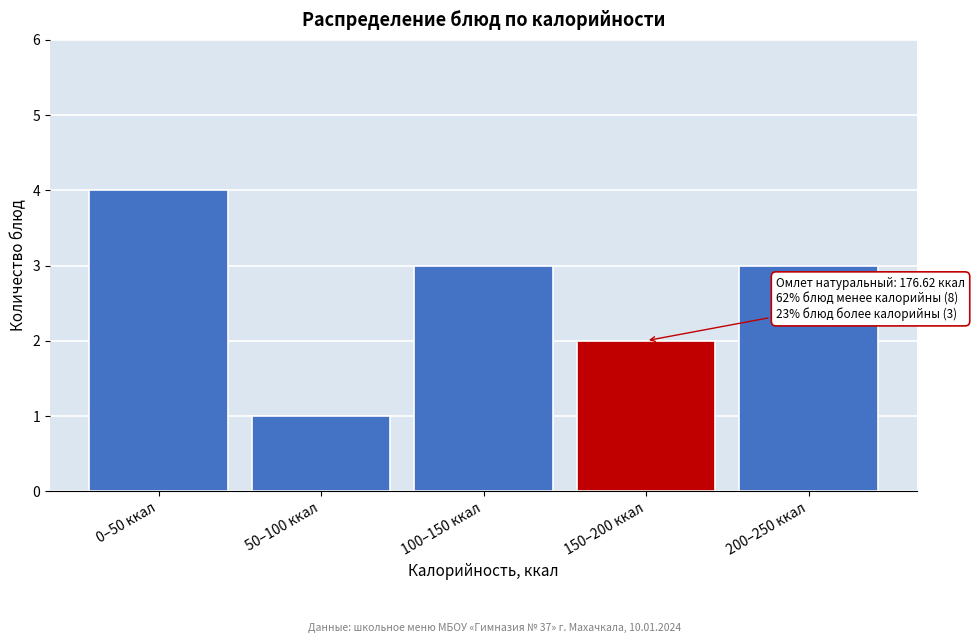

Reading left to right, what are all the values shown in this chart?

0–50 ккал=4	50–100 ккал=1	100–150 ккал=3	150–200 ккал=2	200–250 ккал=3